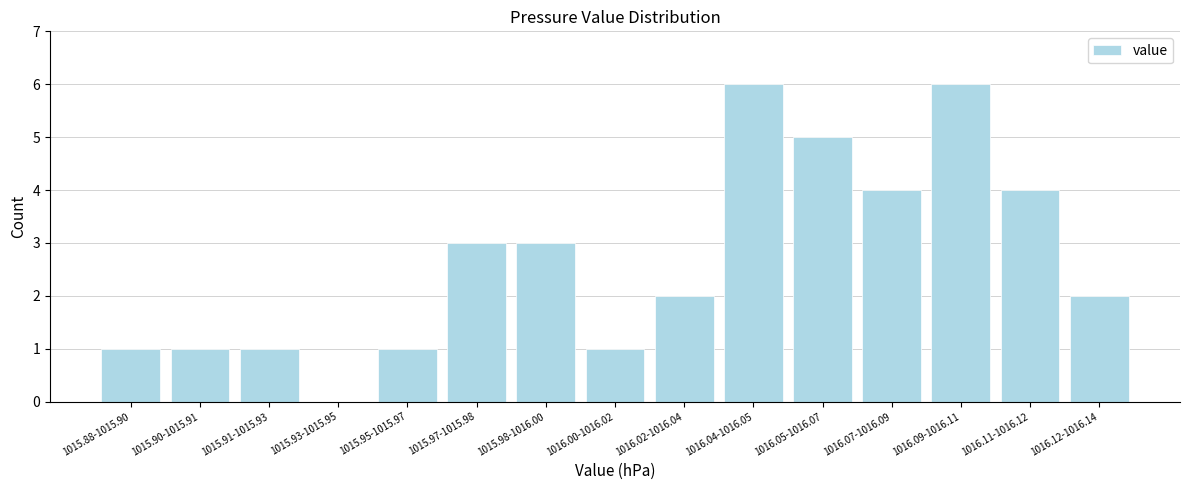

Reading left to right, what are all the values shown in this chart?

1015.88-1015.90=1	1015.90-1015.91=1	1015.91-1015.93=1	1015.93-1015.95=0	1015.95-1015.97=1	1015.97-1015.98=3	1015.98-1016.00=3	1016.00-1016.02=1	1016.02-1016.04=2	1016.04-1016.05=6	1016.05-1016.07=5	1016.07-1016.09=4	1016.09-1016.11=6	1016.11-1016.12=4	1016.12-1016.14=2